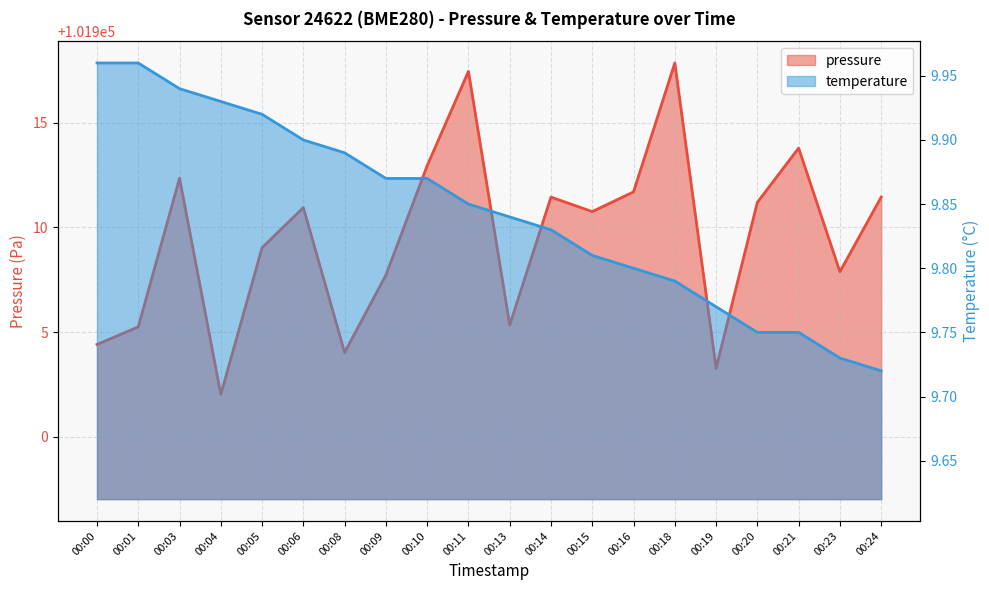

In pressure, how many points are higher than both neighbors (excluding endpoints)?

6